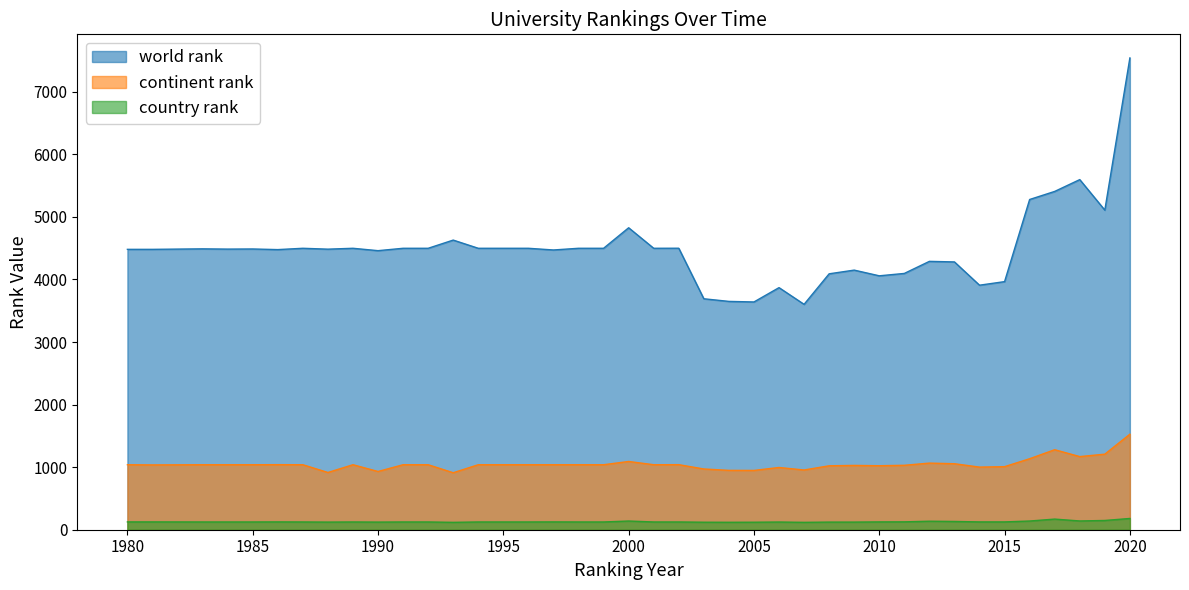

Does the chart have visible grid lines?

No